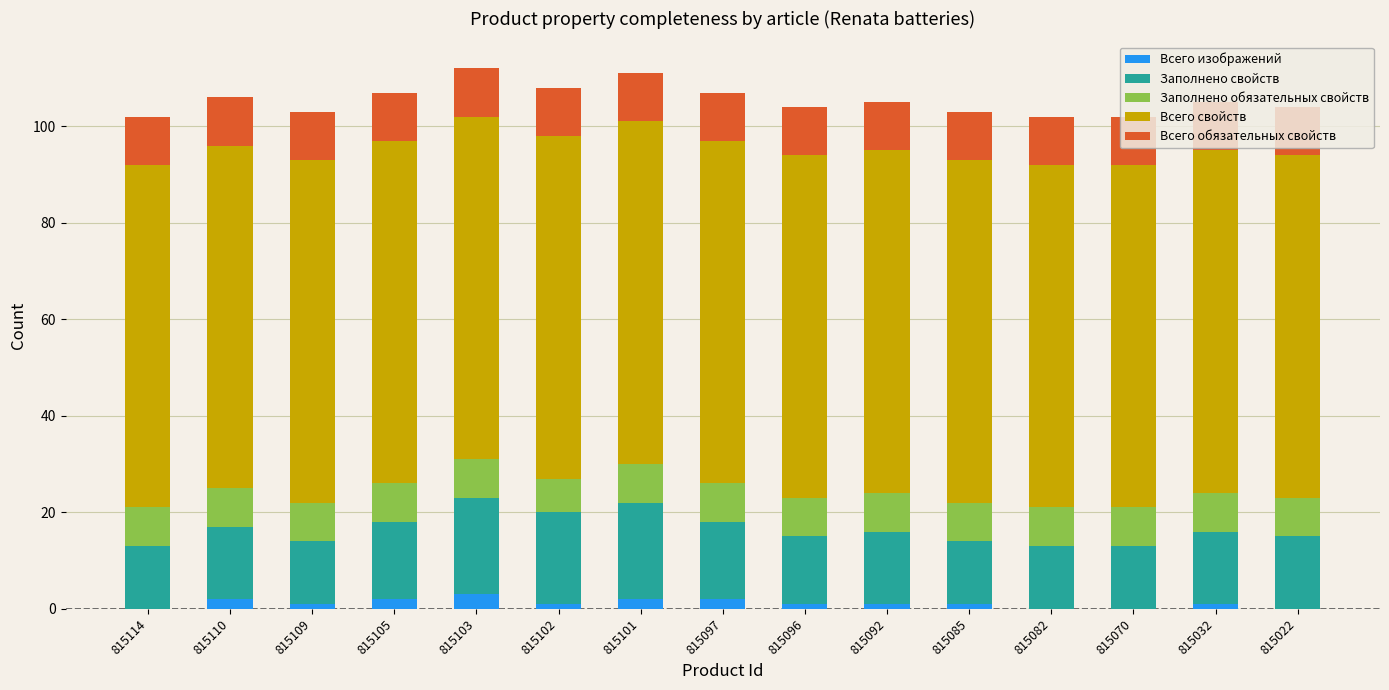

What is the maximum value for Всего изображений?

3